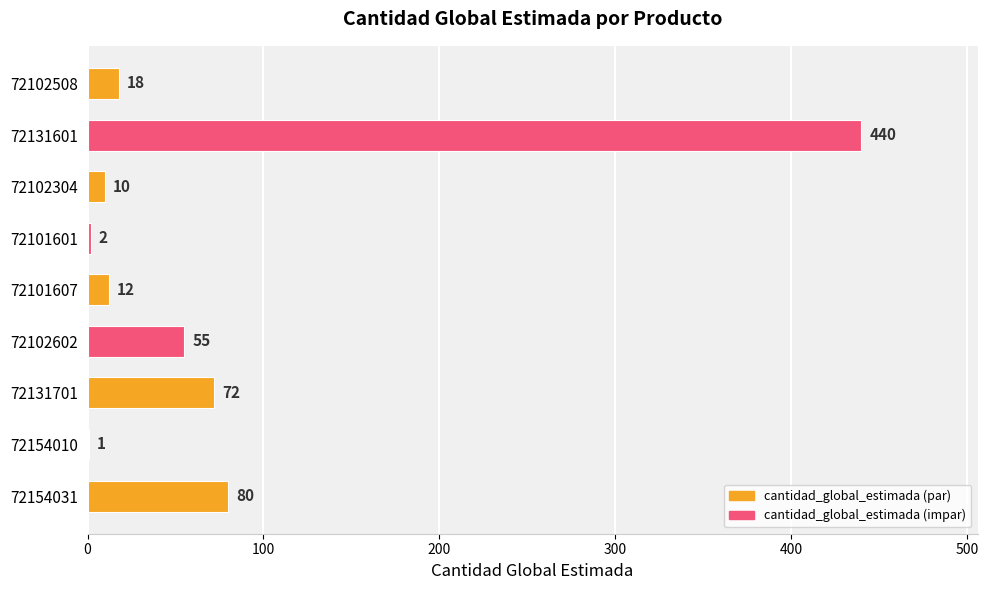

What is the average value?

77